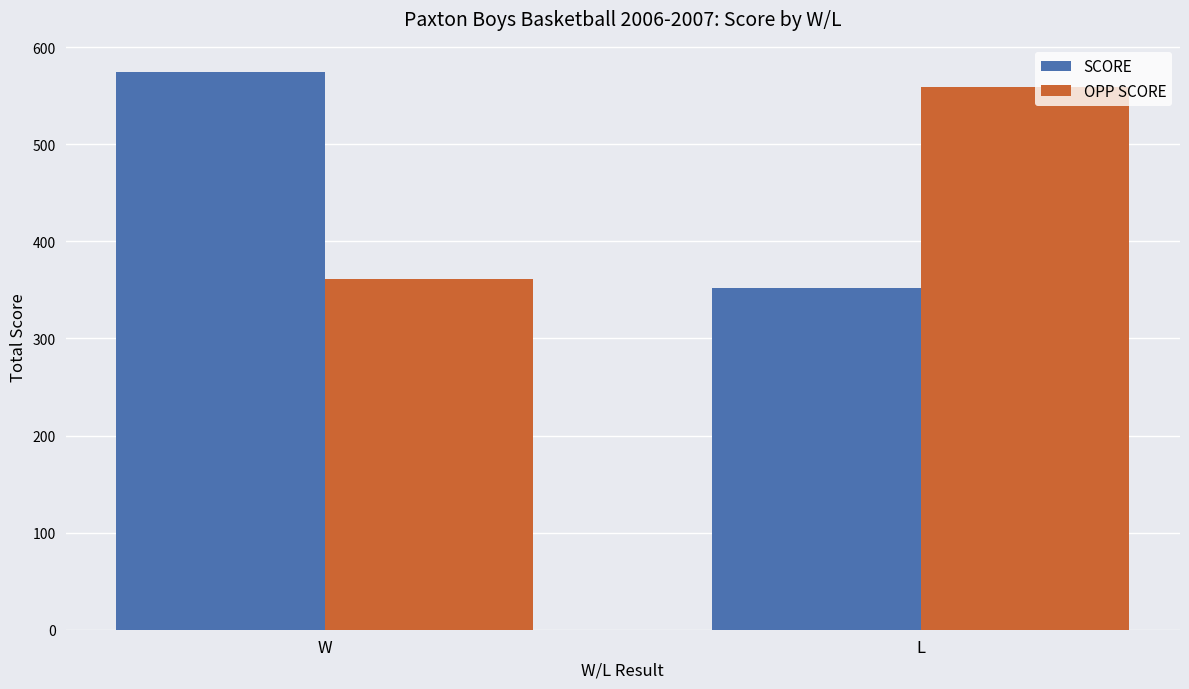

How many groups of bars are there?

2